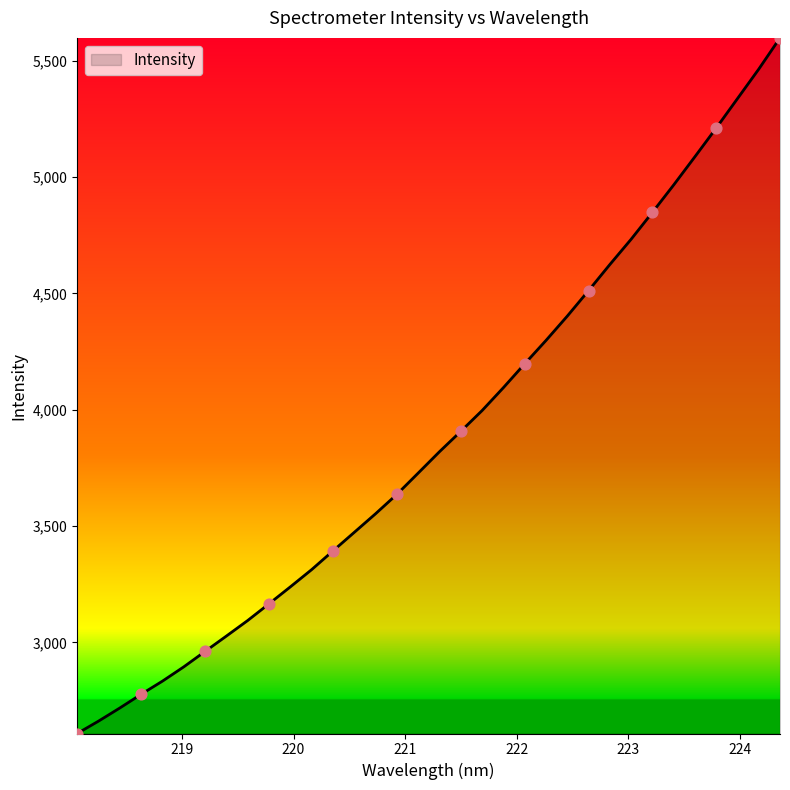

What is the difference between the maximum and minimum values?

2989.9